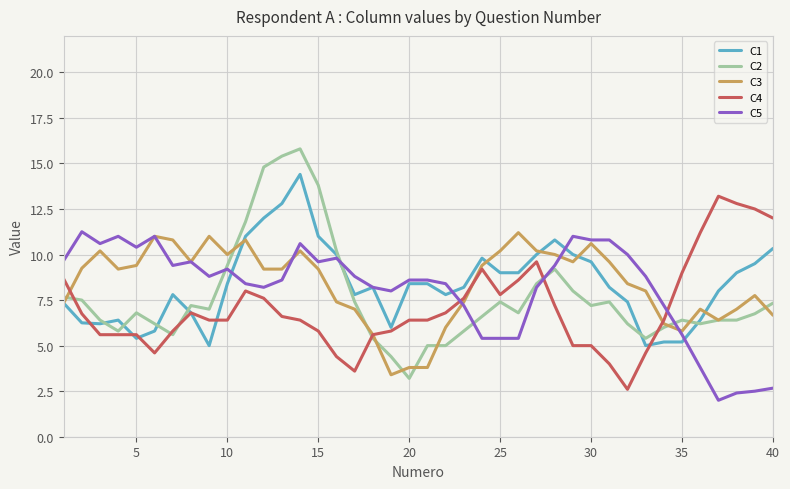

Which series has the largest range (max minus min)?

C2